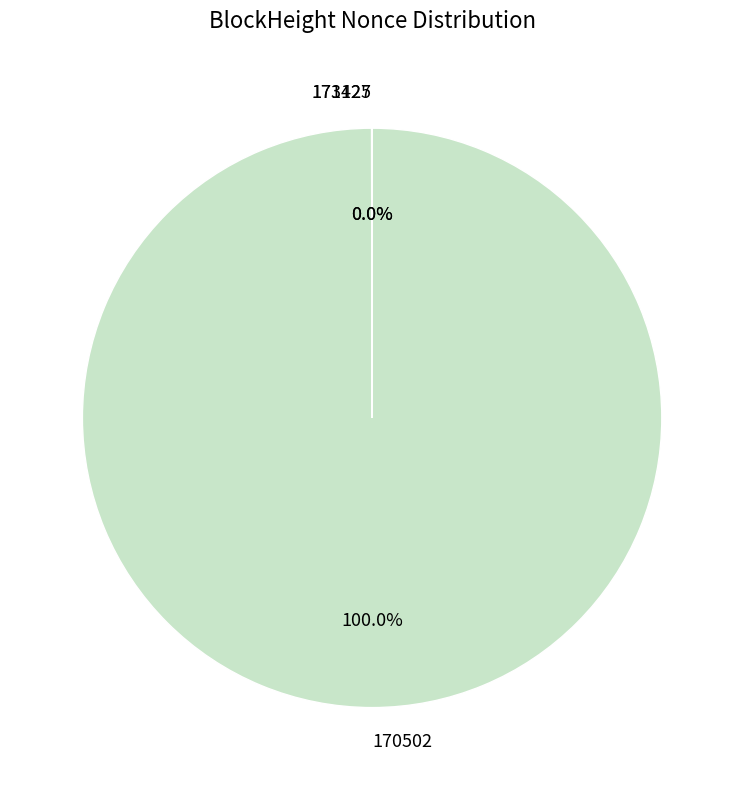

Does 170502 account for over 50% of the chart?

Yes